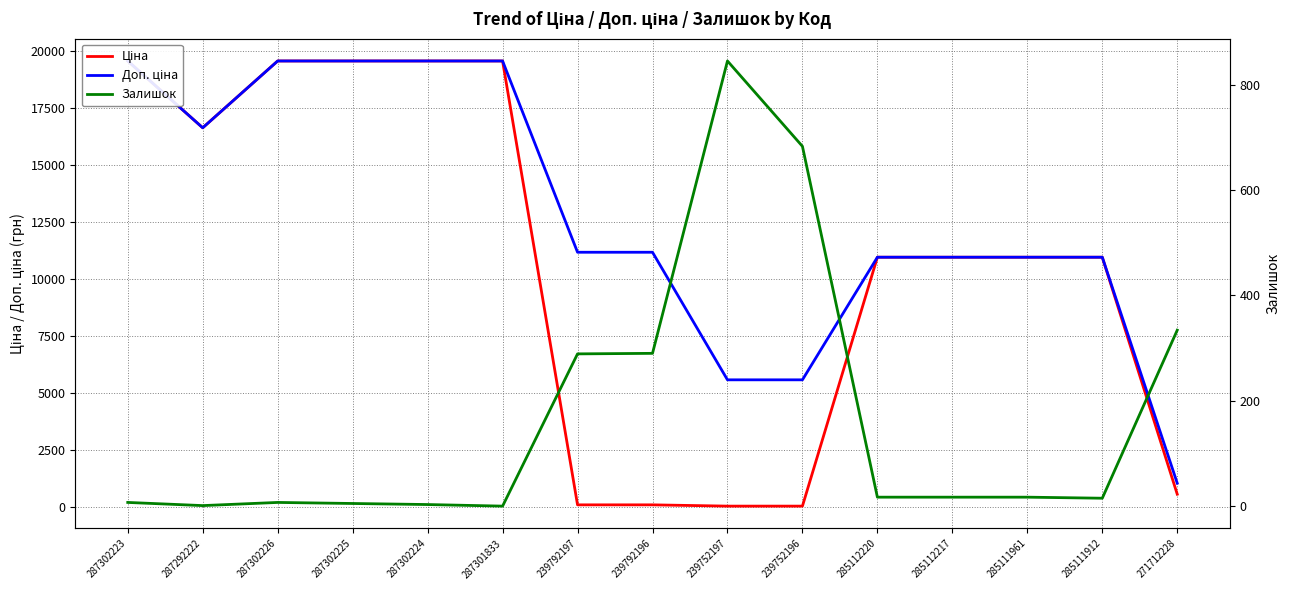

True or false: Ціна has more than 2 interior local peaks.

False